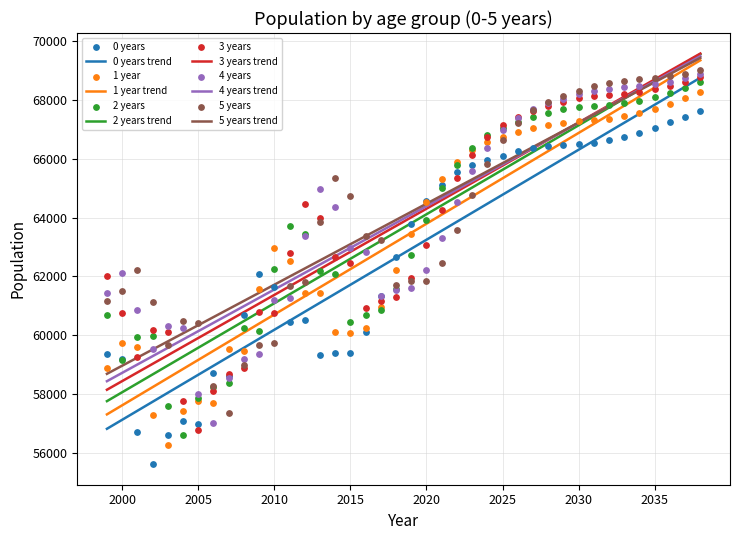

Which series contains the highest Y value?

5 years